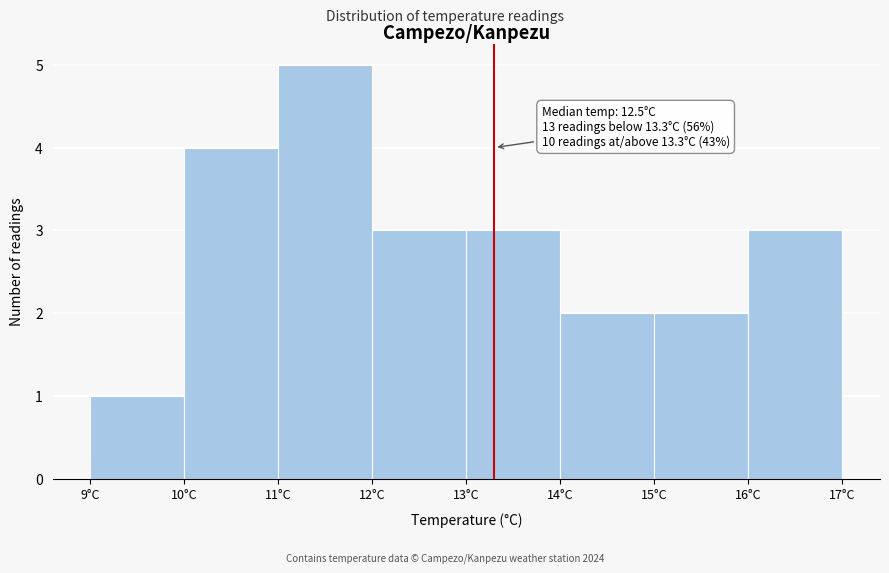

Which range on the x-axis has the tallest bar?

11 to 12